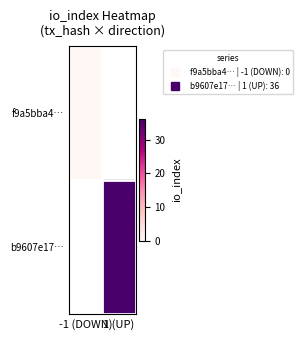

Which category has the lowest value across all series?

-1 (DOWN)